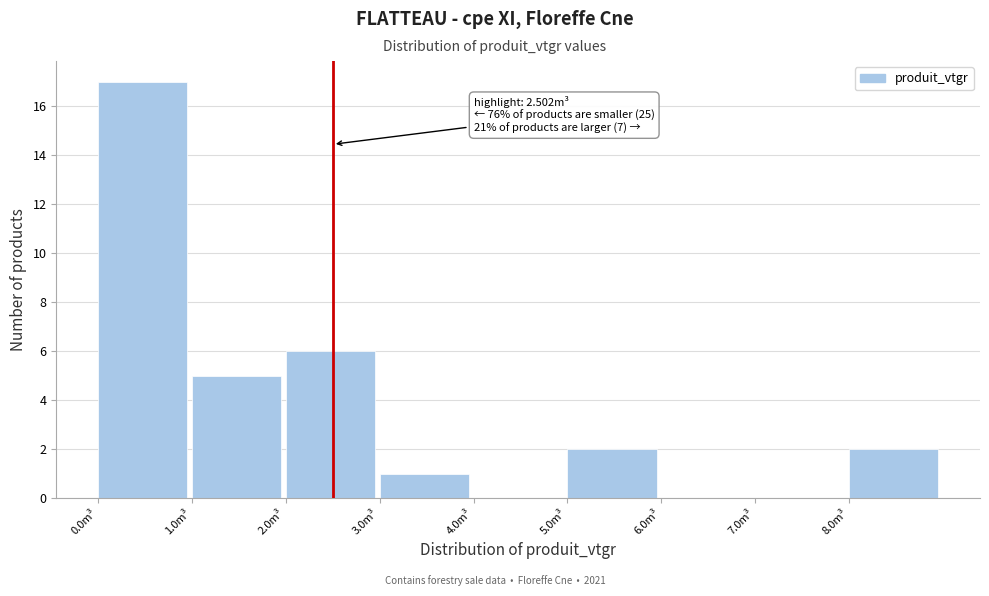

Which range on the x-axis has the tallest bar?

0 to 1